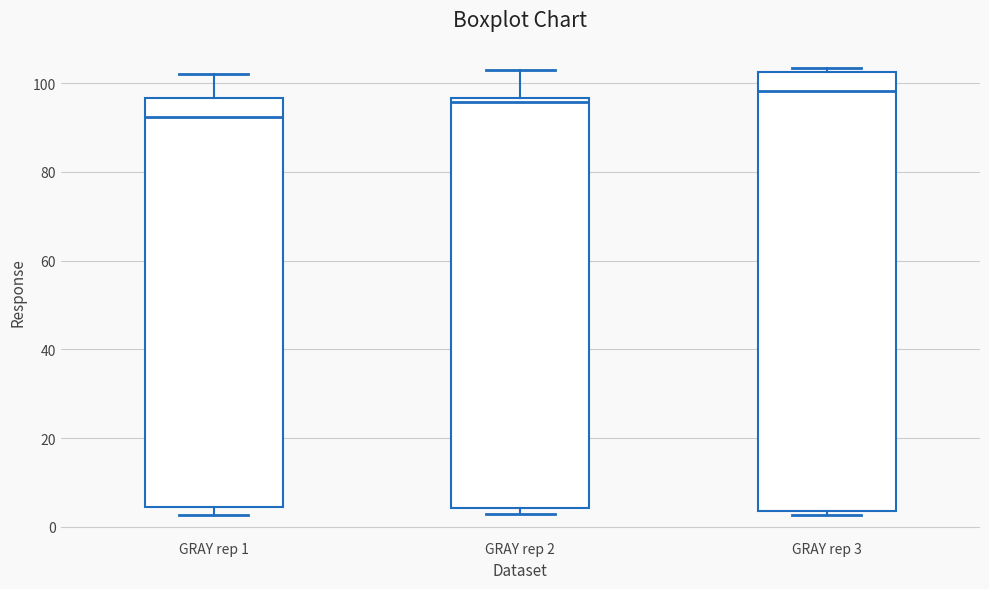

Reading left to right, transcribe this box plot: for each box, give where its median line is, the range the box spans, and where its two whiskers end, as read against the y-axis. The values are not printed on the chart, so give them approximately, as read against the axis.

GRAY rep 1: median 92, box 4 to 96, whiskers 2 to 102
GRAY rep 2: median 96 (just below the box's upper edge), box 4 to 96, whiskers 2 to 104
GRAY rep 3: median 98, box 4 to 102, whiskers 2 to 104